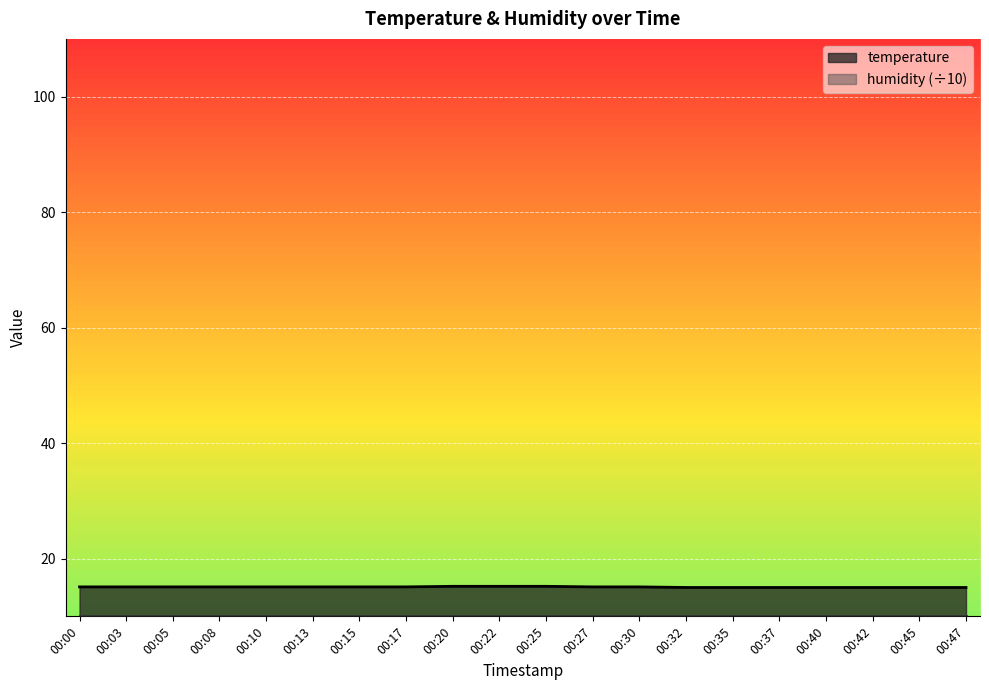

What is the value of the 9th point from the left?

15.2